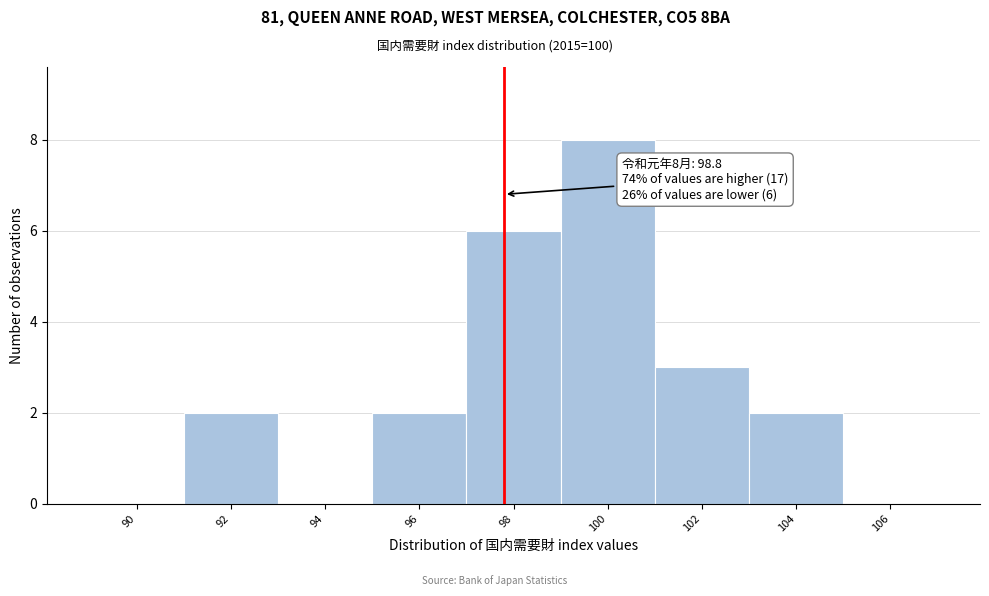

Reading right to left, list all the values displayed in this chart.

106=0	104=2	102=3	100=8	98=6	96=2	94=0	92=2	90=0